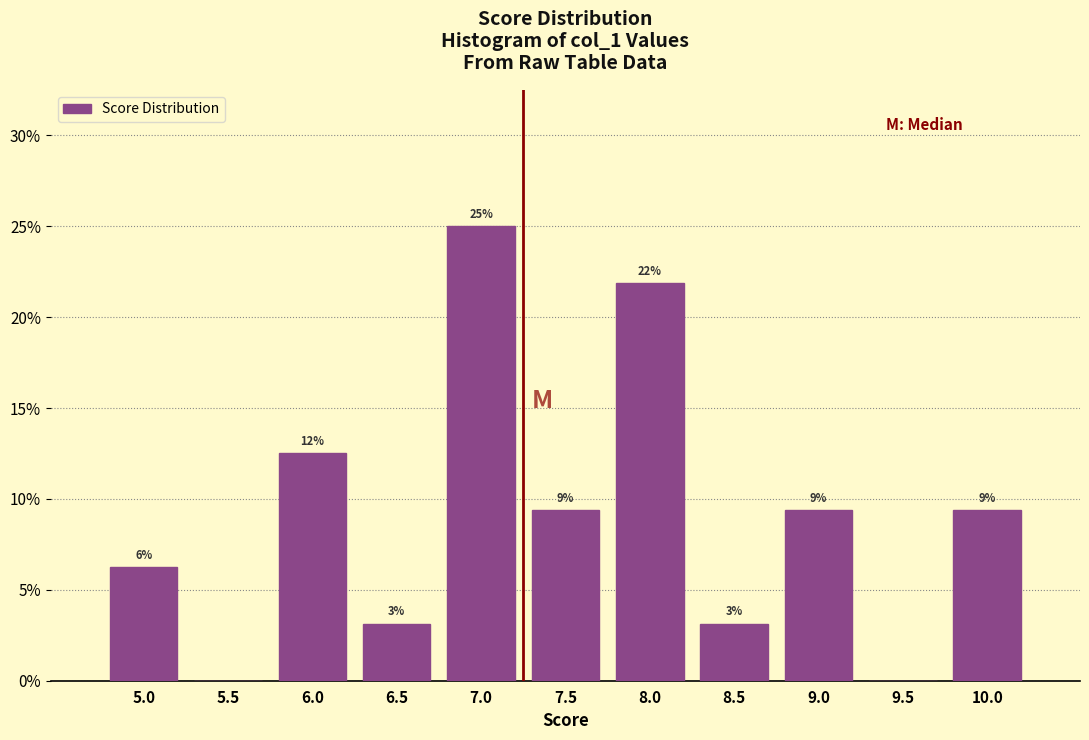

Are the bars horizontal?

No